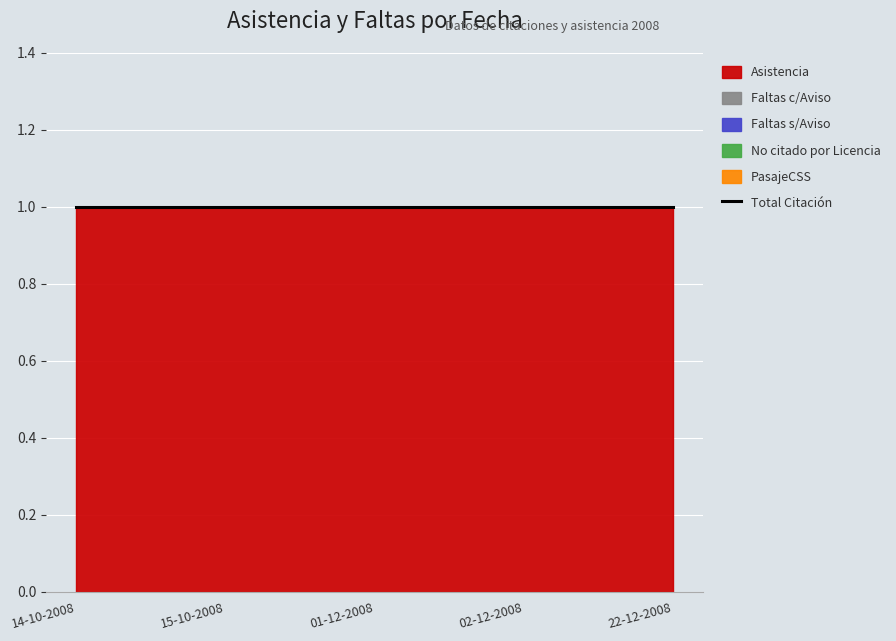

Reading left to right, what are all the values shown in this chart?

Asistencia: 1	1	1	1	1
Faltas c/Aviso: 0	0	0	0	0
Faltas s/Aviso: 0	0	0	0	0
No citado por Licencia: 0	0	0	0	0
PasajeCSS: 0	0	0	0	0